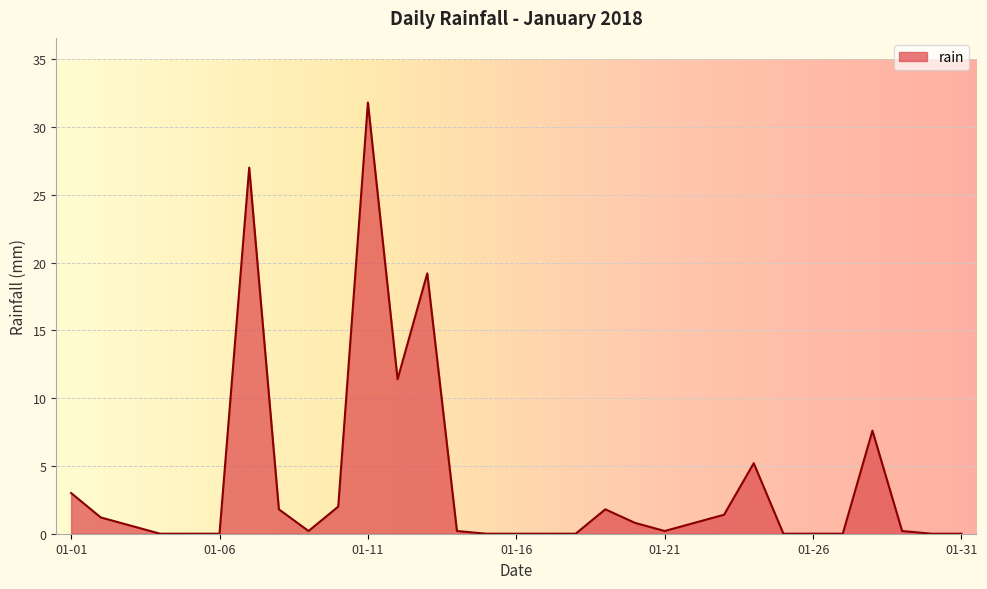

What is the difference between the maximum and minimum values?

31.8